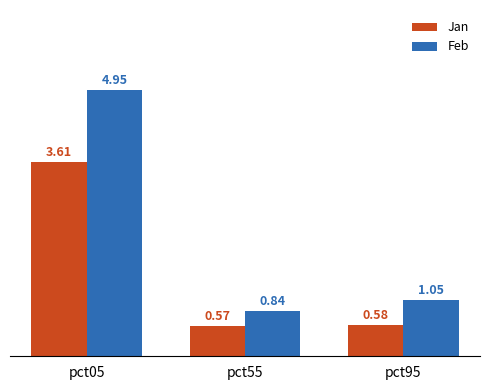

At which category is the sum across all series the highest?

pct05